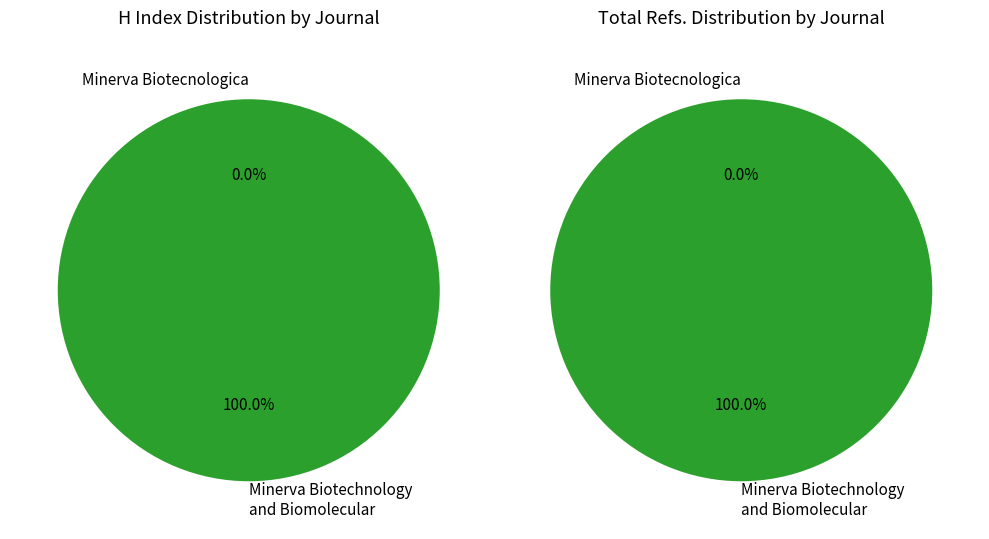

How many segments does this pie chart have?

2